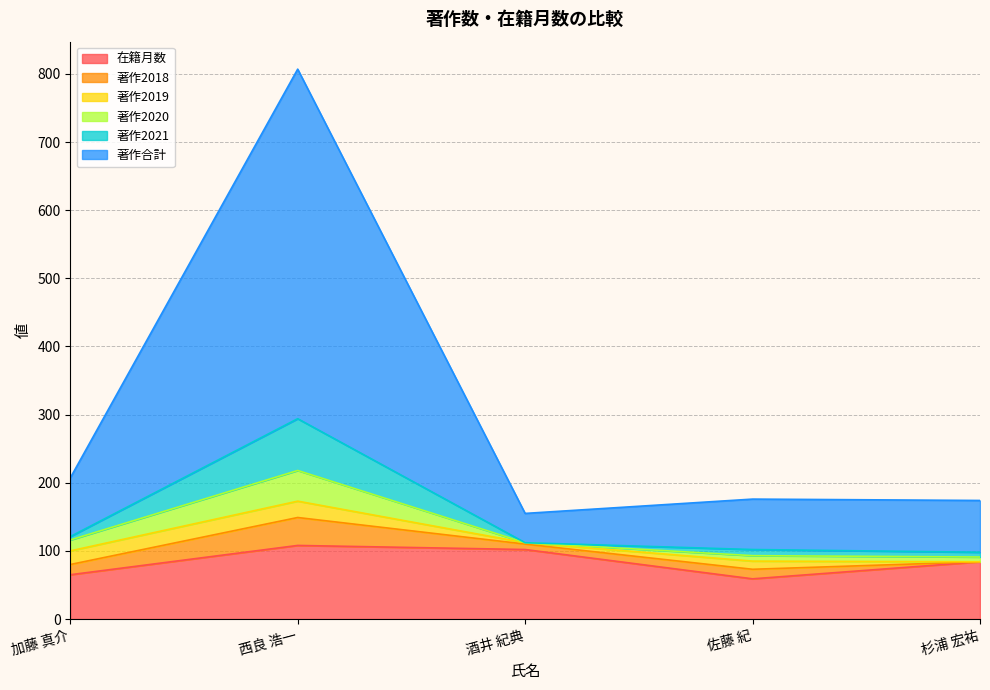

The value of 在籍月数 at 酒井 紀典 is 102. True or false?

True